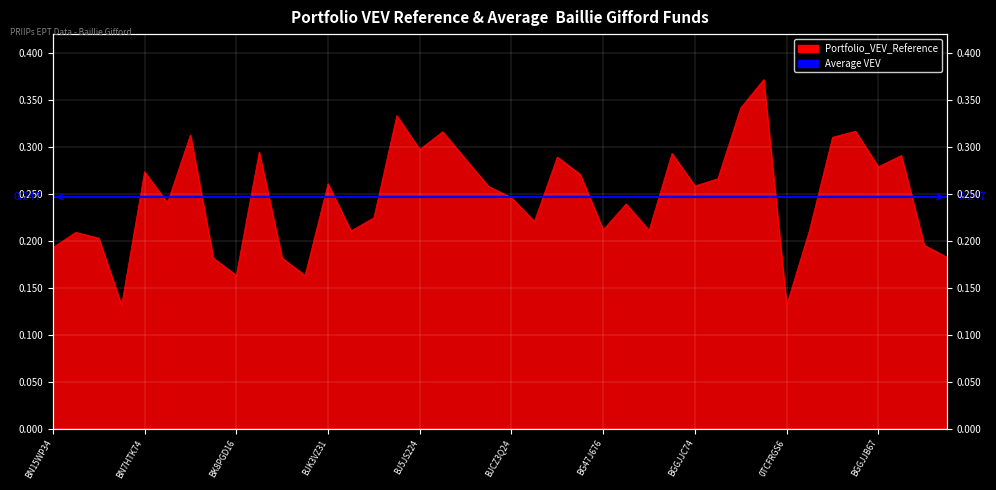

How many lines are shown in the chart?

1